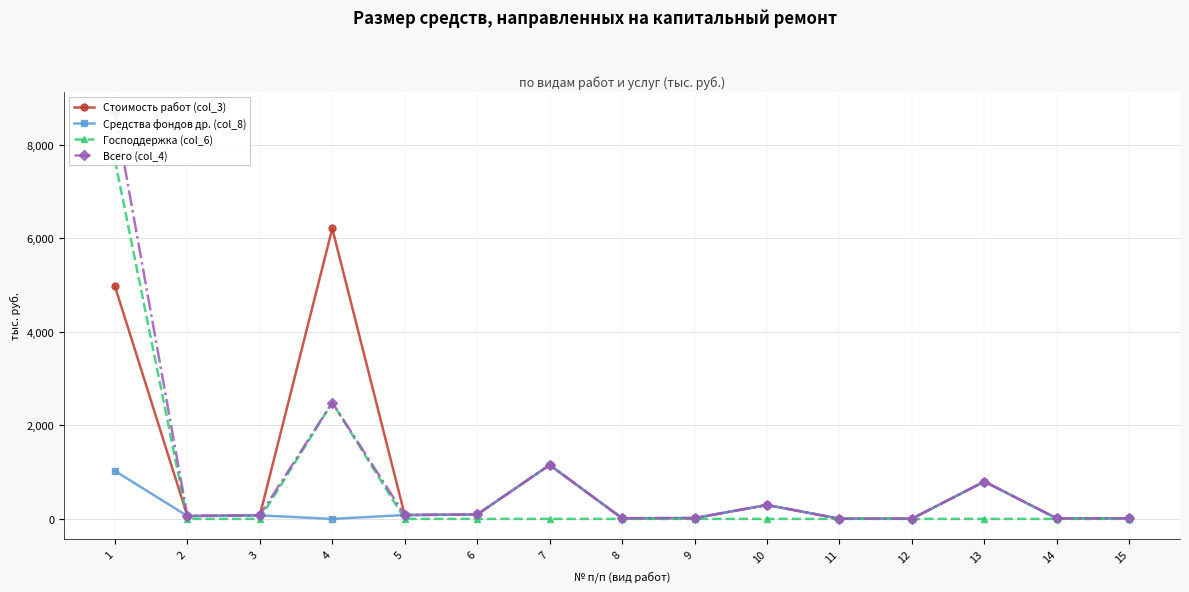

True or false: Стоимость работ (col_3) and Средства фондов др. (col_8) cross at least once.

False